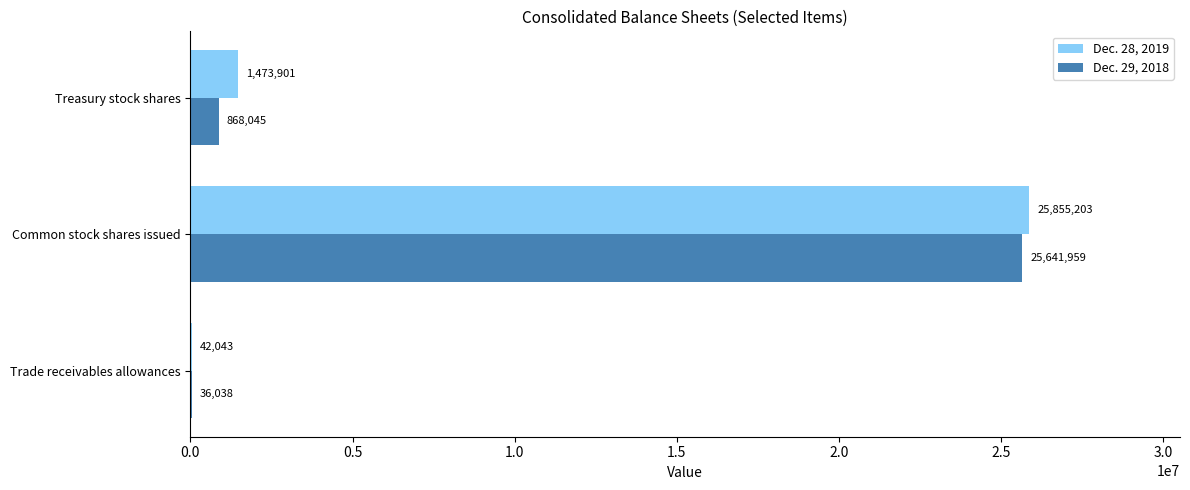

True or false: Dec. 28, 2019 has a value of 1473901 at Treasury stock shares.

True